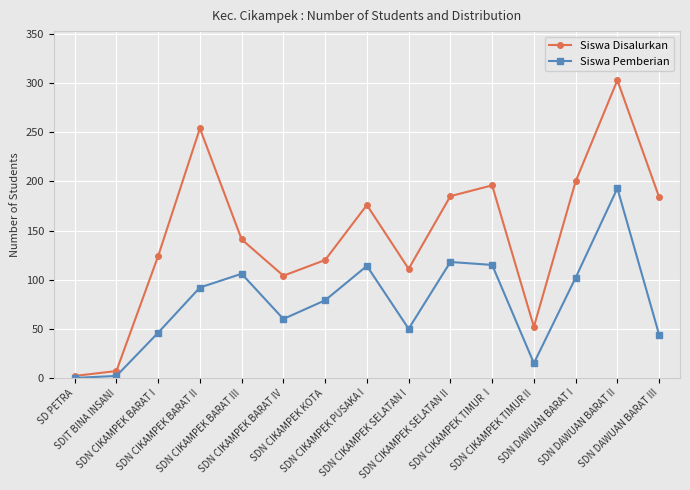

How many series are shown in this chart?

2